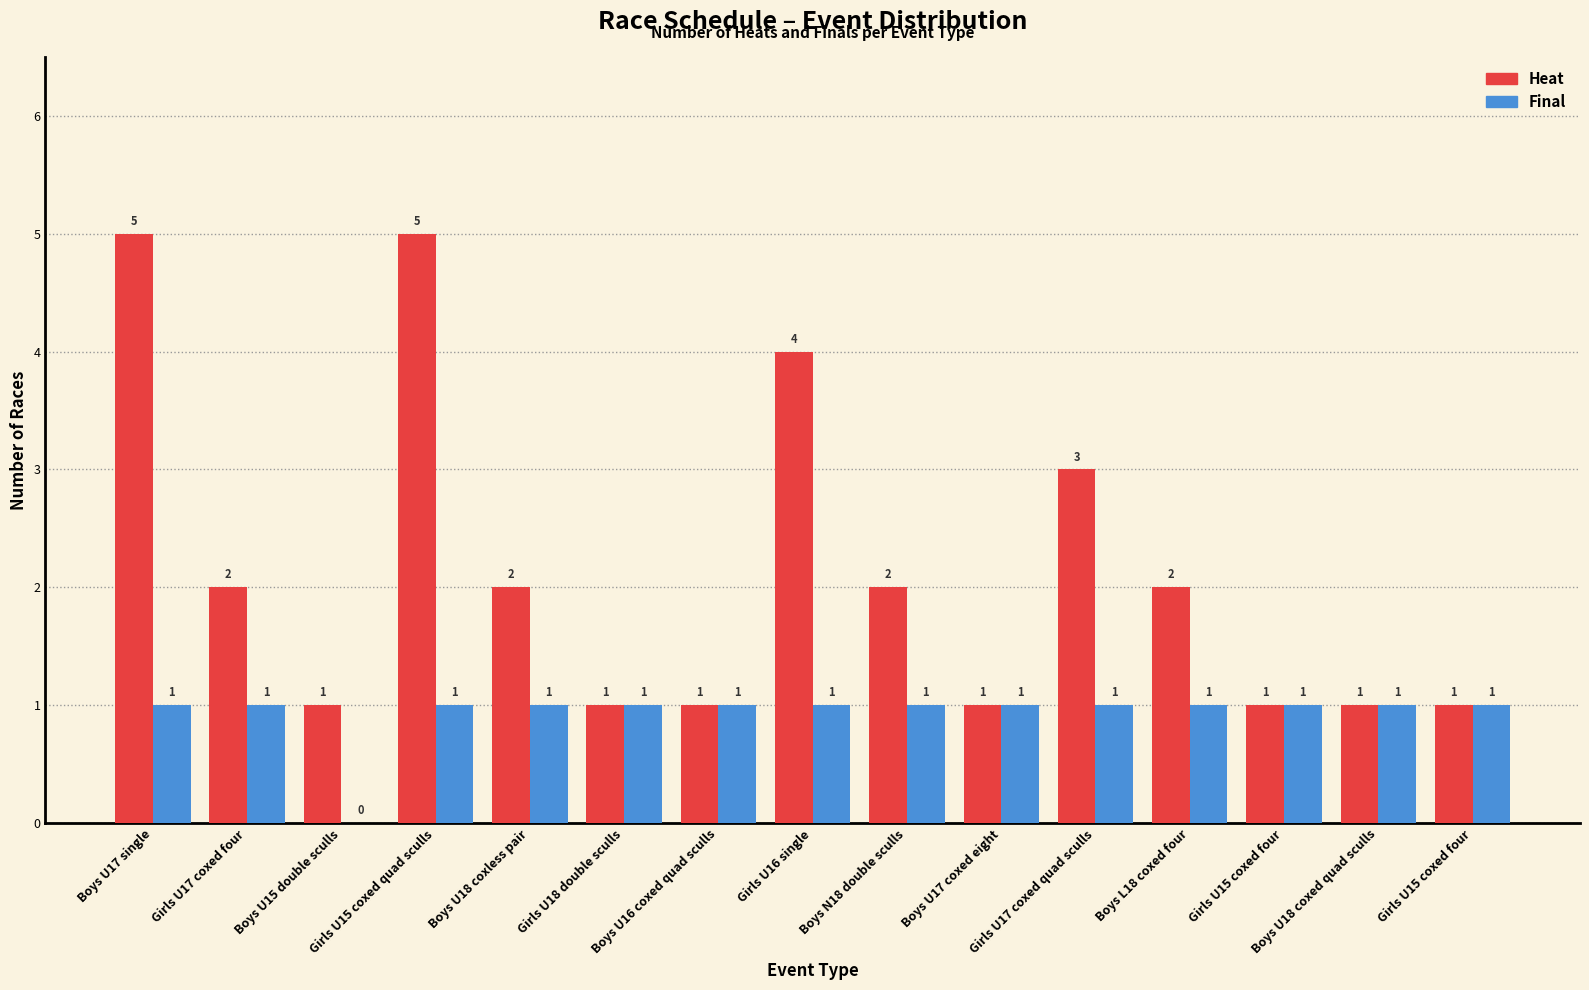

How many series are shown in this chart?

2